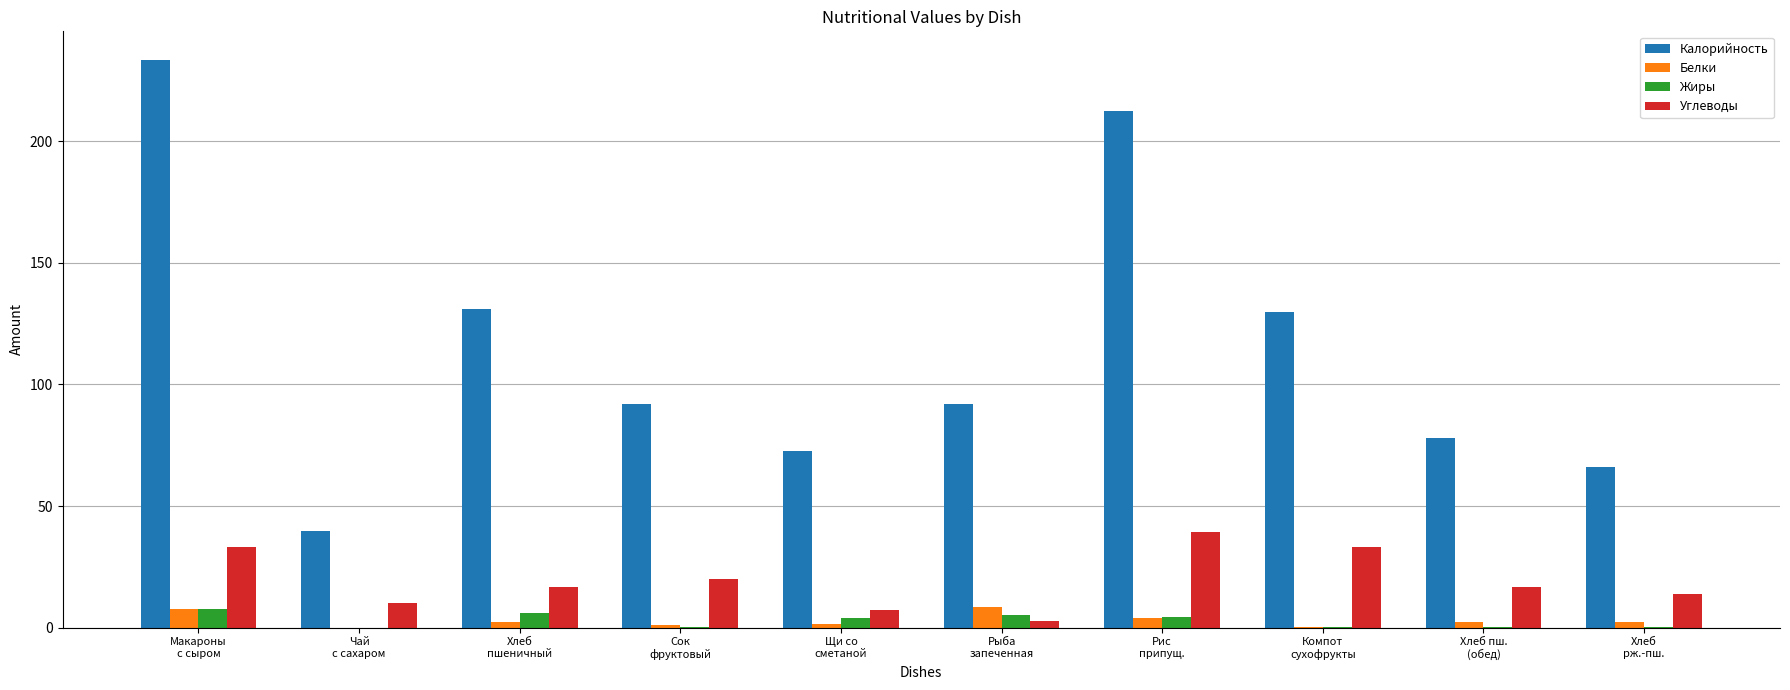

What is the difference between the Углеводы values at Хлеб пш.
(обед) and Хлеб
пшеничный?

0.1